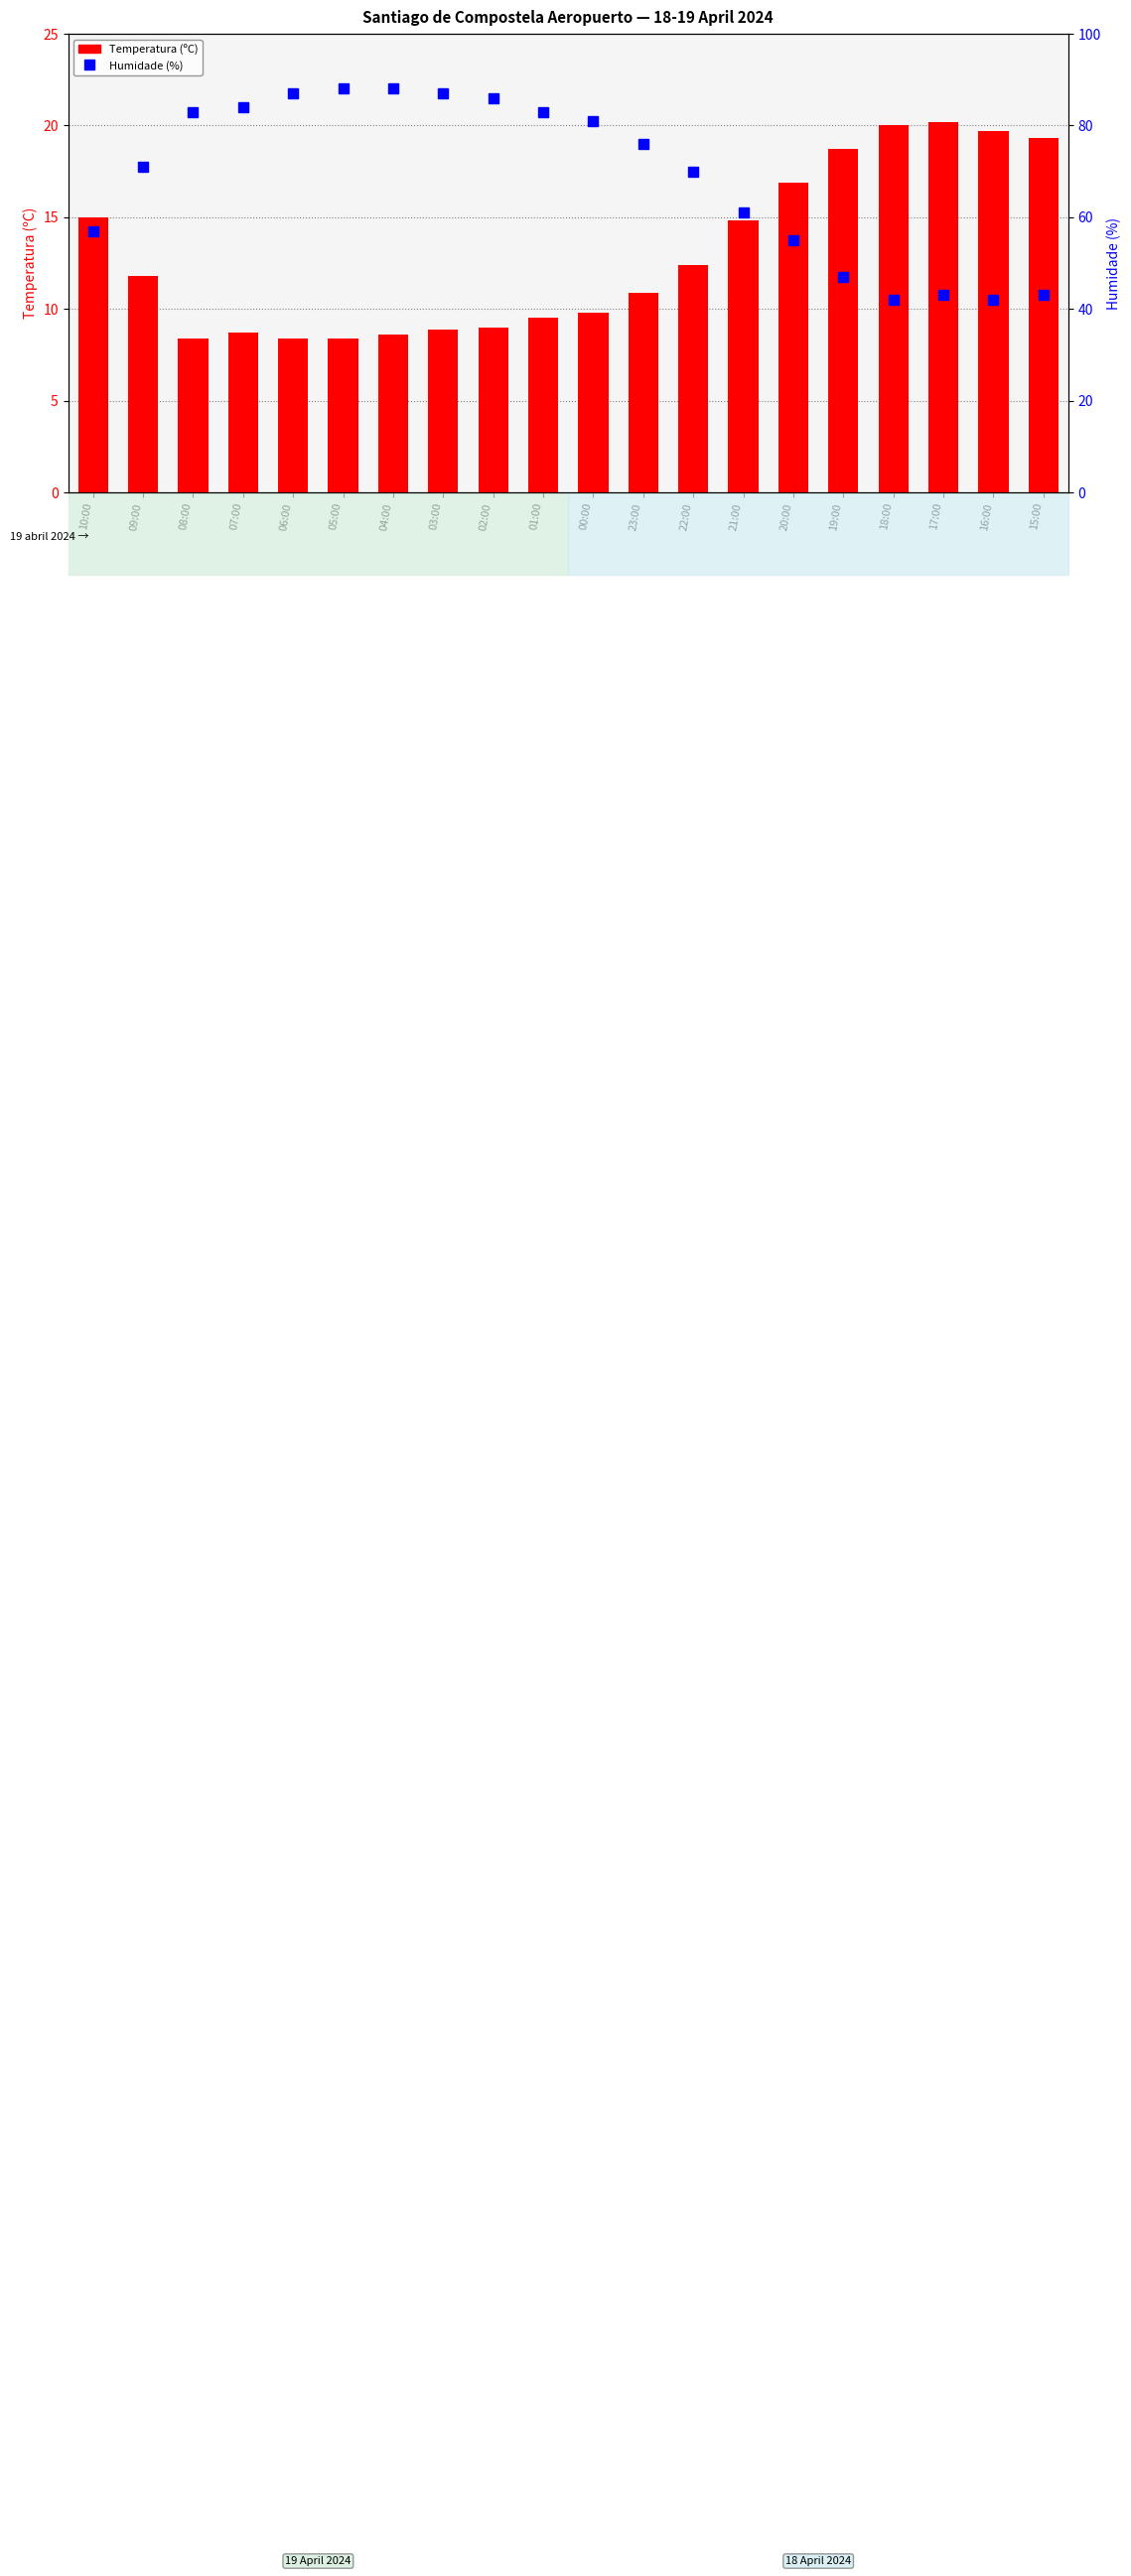

Reading left to right, transcribe all the data shown in this chart.

Temperatura (C): 15.0	11.8	8.4	8.7	8.4	8.4	8.6	8.9	9.0	9.5	9.8	10.9	12.4	14.8	16.9	18.7	20.0	20.2	19.7	19.3
Humidade (%): 57.0	71.0	83.0	84.0	87.0	88.0	88.0	87.0	86.0	83.0	81.0	76.0	70.0	61.0	55.0	47.0	42.0	43.0	42.0	43.0